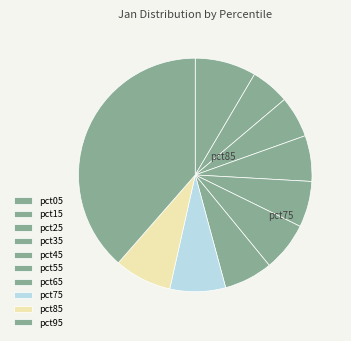

Does pct75 account for over 50% of the chart?

No